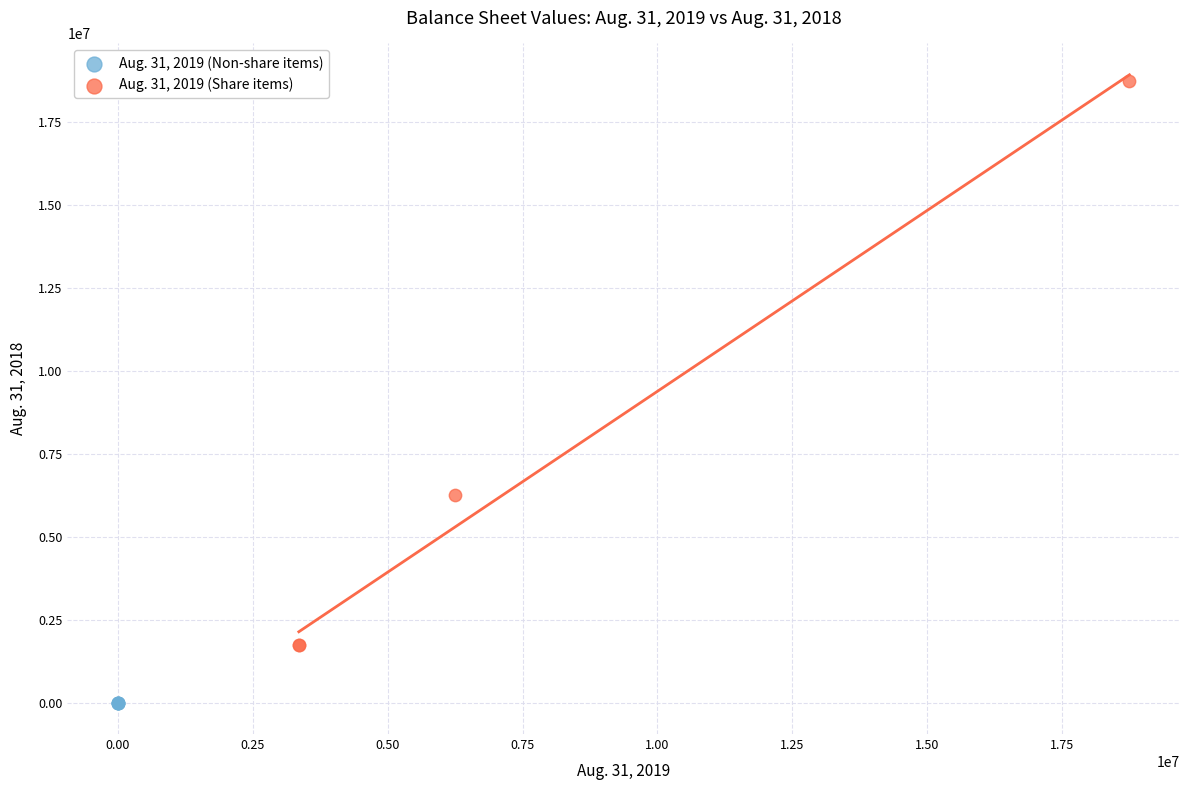

Which series reaches the maximum Y coordinate?

Aug. 31, 2019 (Share items)